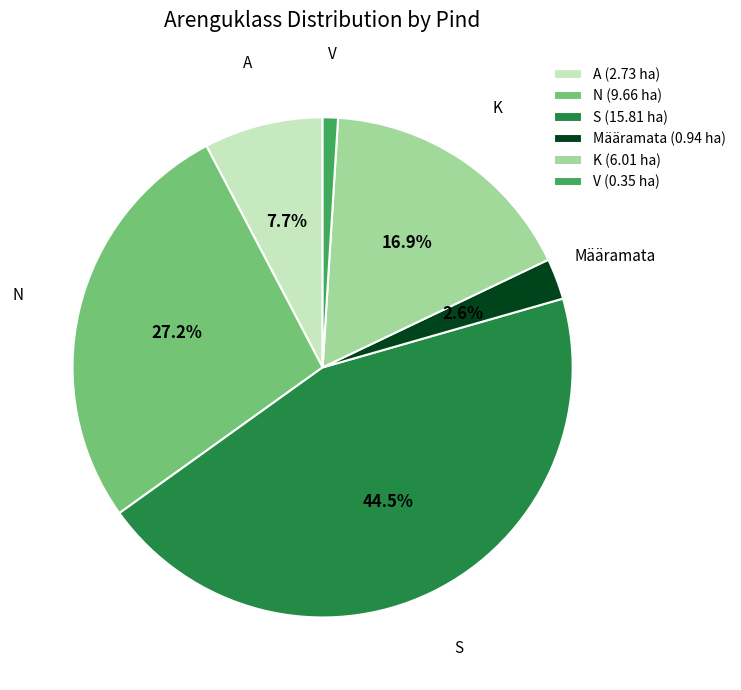

Is the sum of S (15.81 ha) and A (2.73 ha) greater than half?

Yes